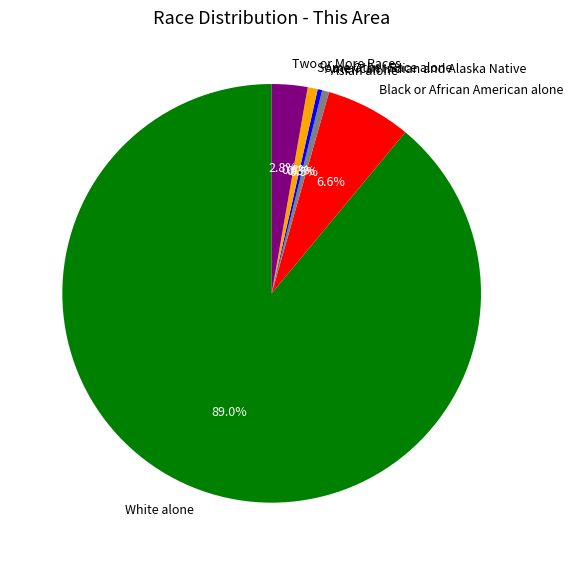

Which category has the biggest portion of the pie?

White alone